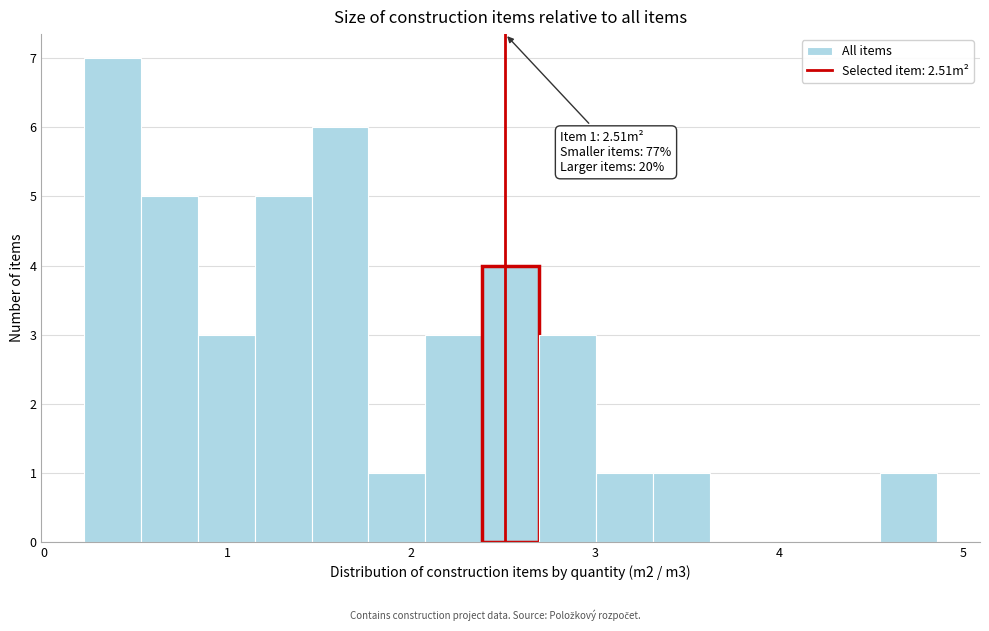

Around what value on the x-axis is the tallest bar? Give the approximate position of its centre, as read against the axis.

0.4